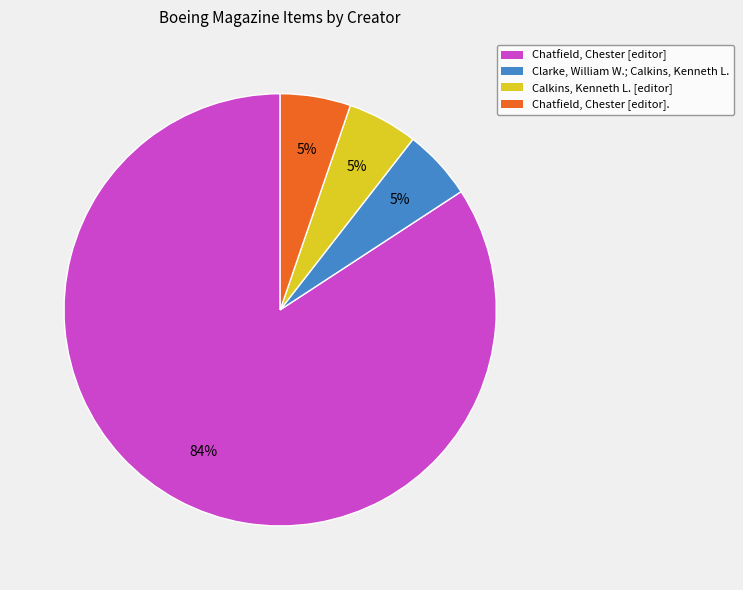

Do Calkins, Kenneth L. [editor] and Chatfield, Chester [editor] together represent more than half of the pie?

Yes